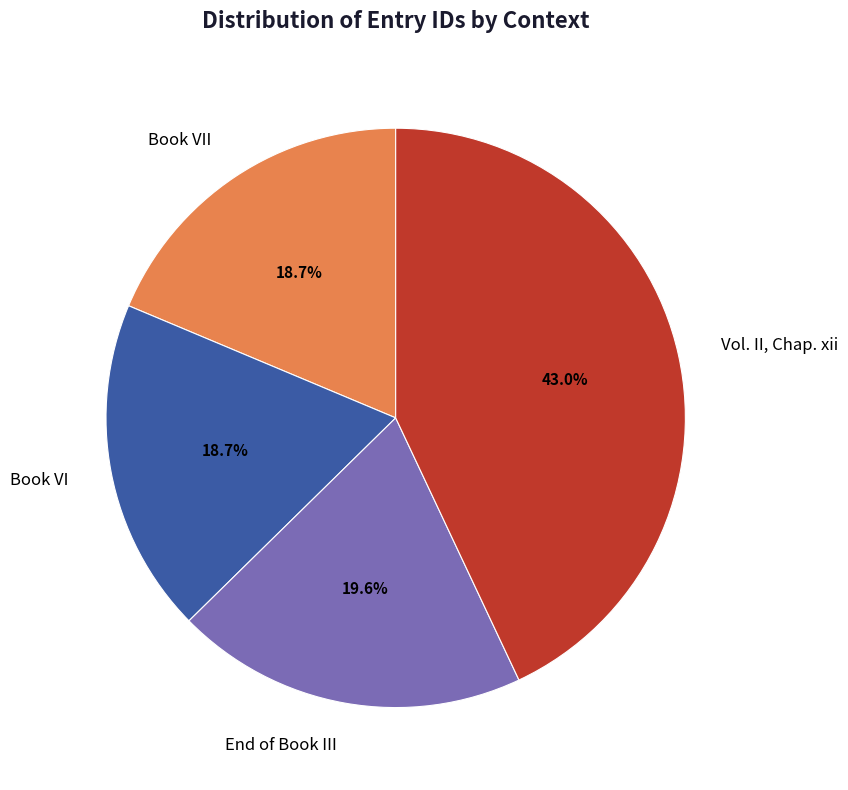

To the nearest percent, what portion does End of Book III represent?

20%